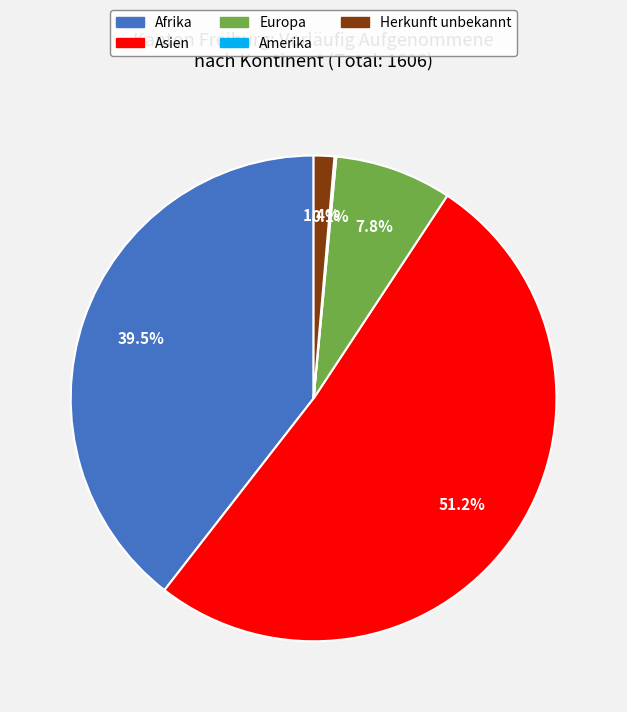

To the nearest percent, what is the difference between the largest and smallest slice percentages?

51%